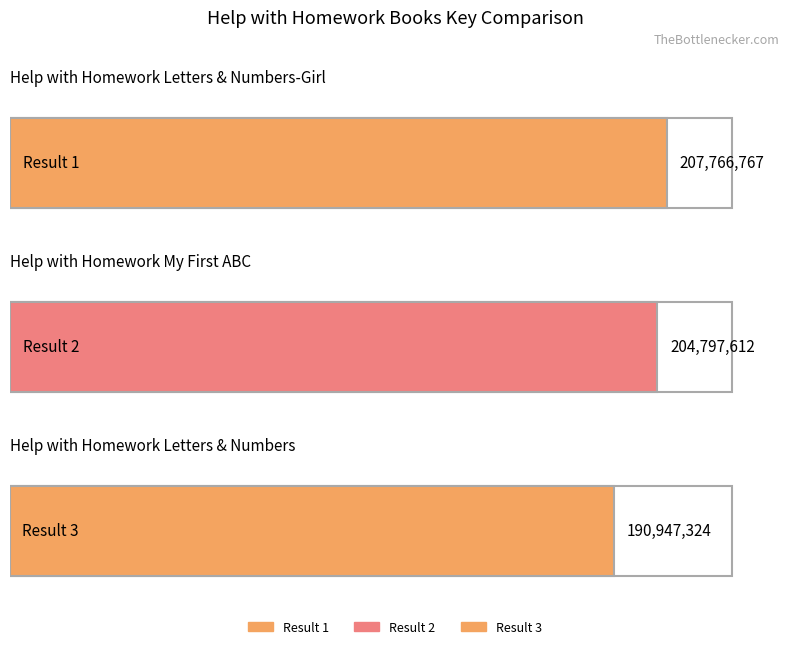

What is the ratio of the value at 3 to the value at 2?

0.9